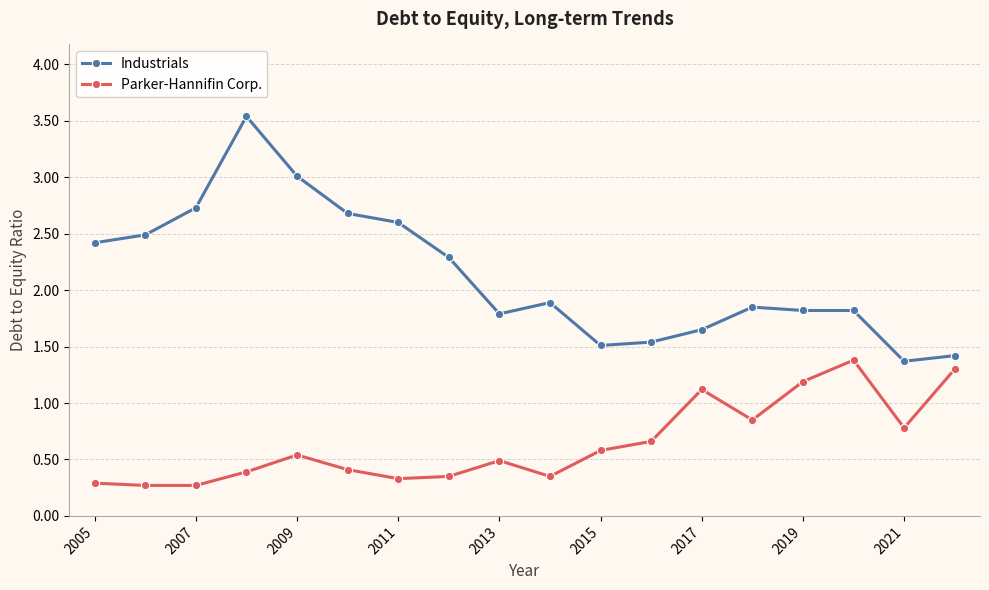

Which series has the largest total across all categories?

Industrials